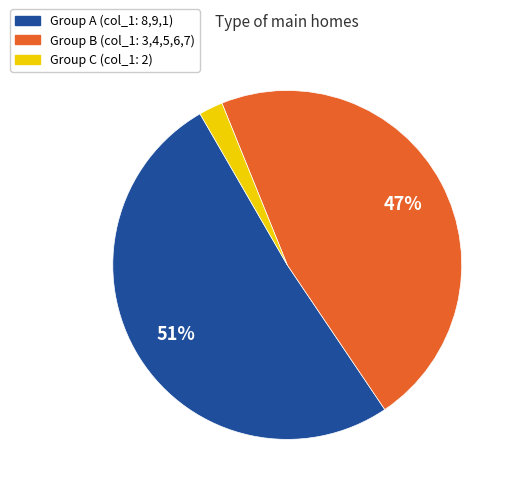

To the nearest percent, what is the average slice percentage?

33%